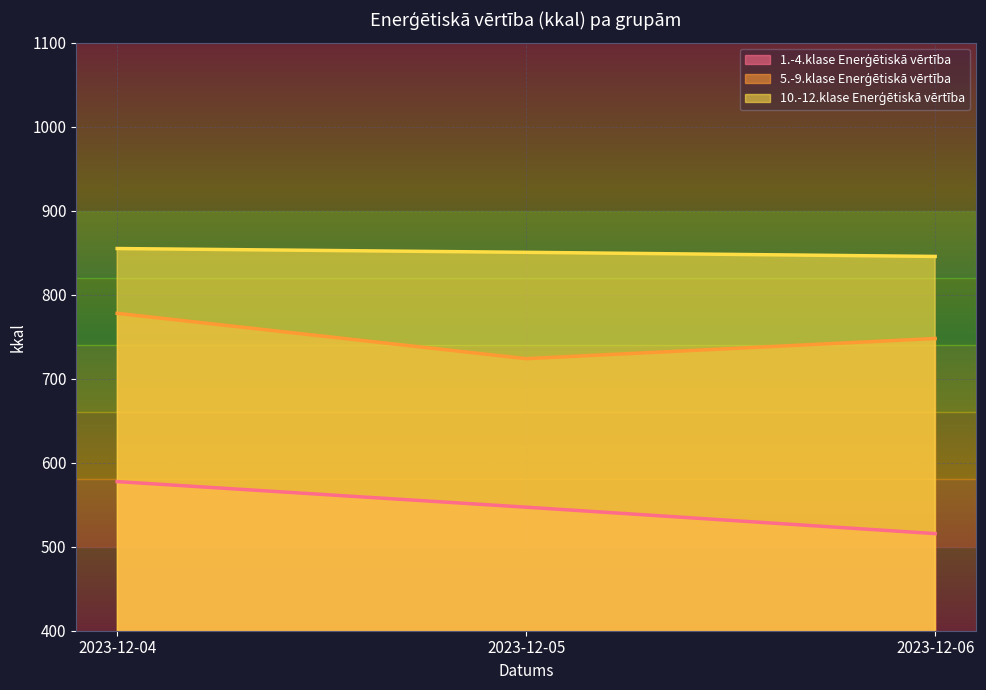

Between 2023-12-06 and 2023-12-05, which is larger?

2023-12-05